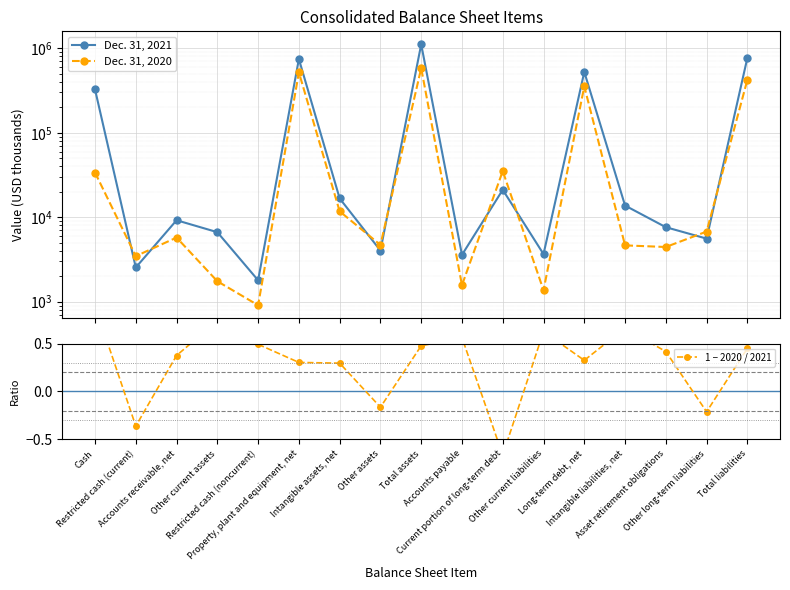

What is the average value of the 1 − 2020 / 2021 series?

0.3